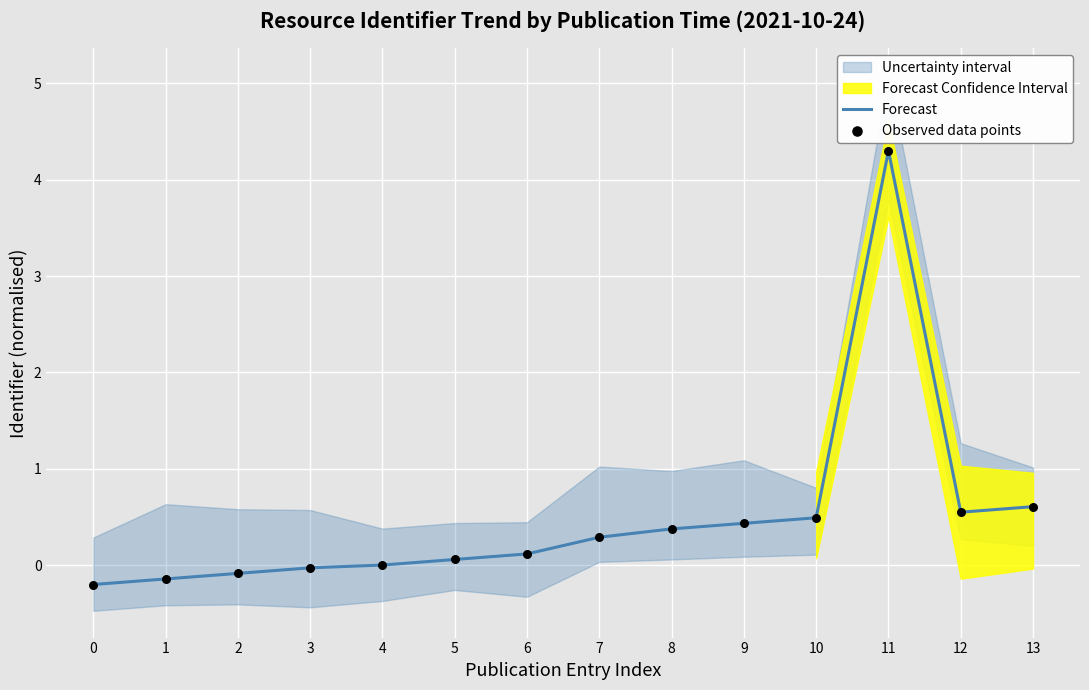

Is the value of Forecast at 3 greater than the value of Observed data points at 9?

No